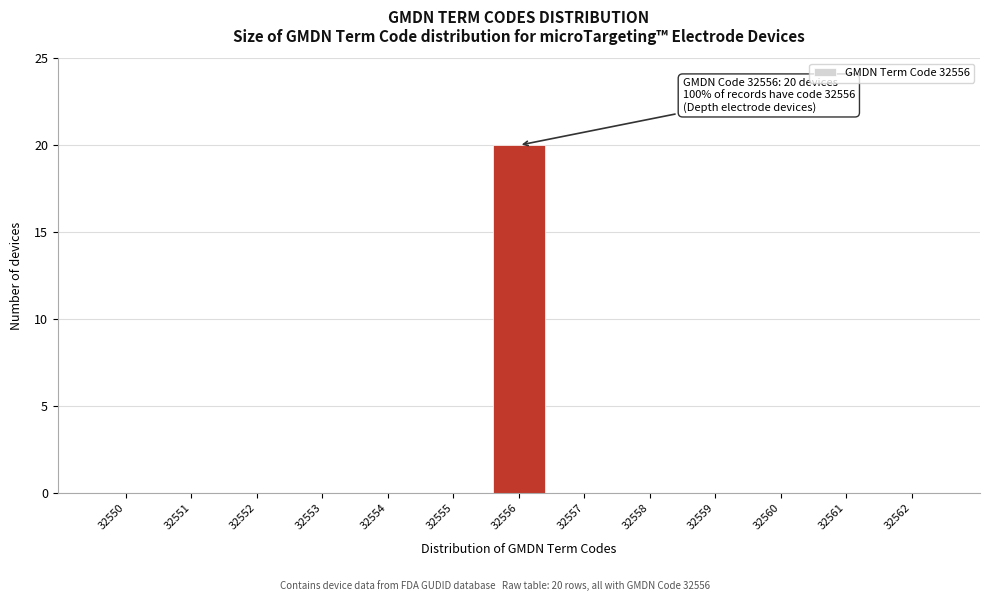

Reading right to left, list all the values displayed in this chart.

32562=0	32561=0	32560=0	32559=0	32558=0	32557=0	32556=20	32555=0	32554=0	32553=0	32552=0	32551=0	32550=0